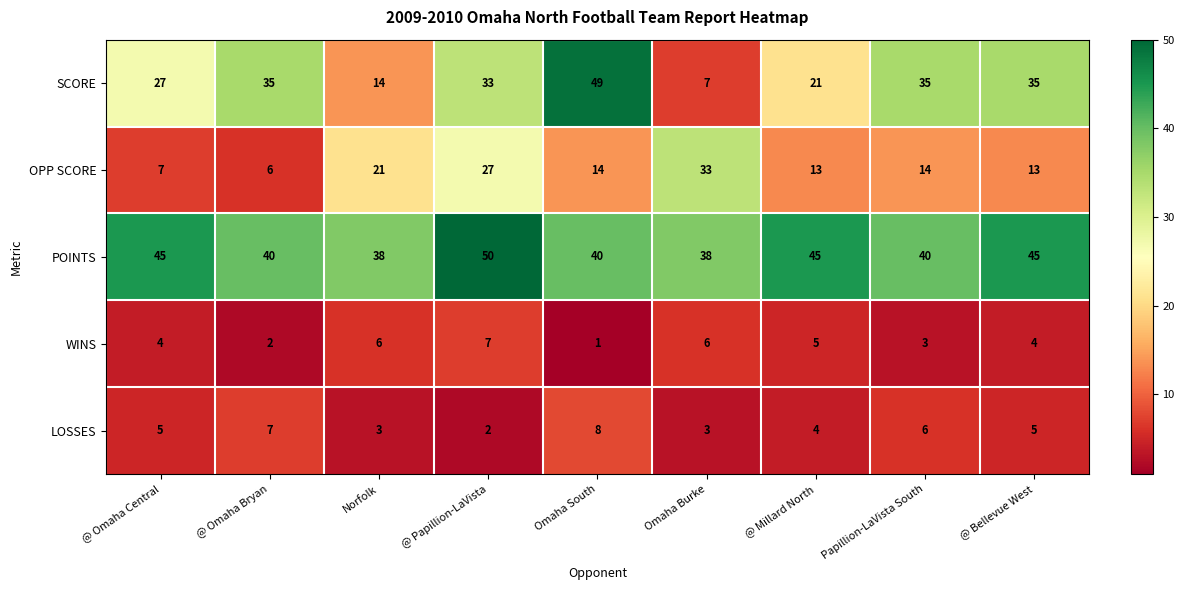

List the series in order of their peak value, lowest first.

WINS, LOSSES, OPP SCORE, SCORE, POINTS